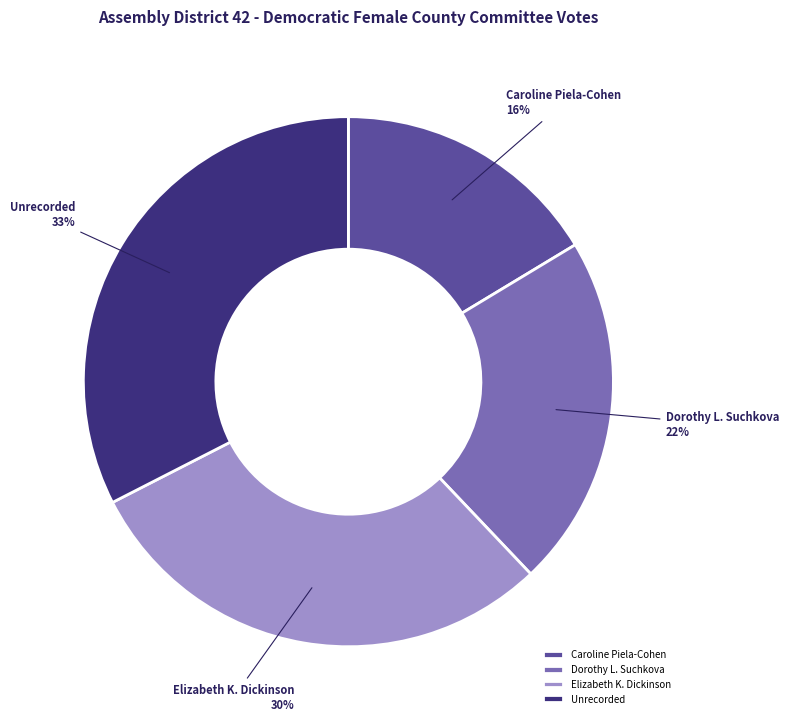

Between Caroline Piela-Cohen and Unrecorded, which is larger?

Unrecorded